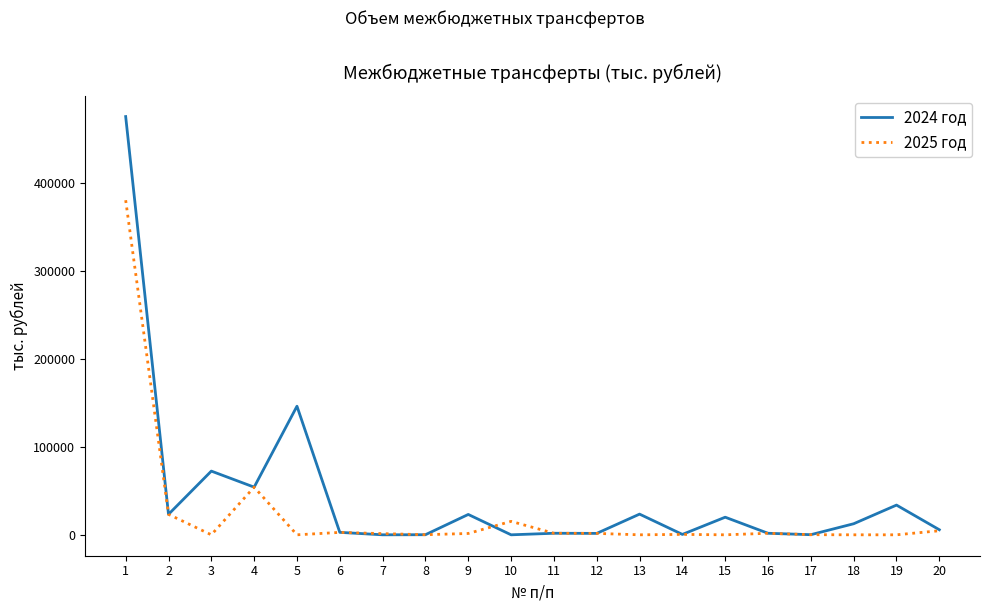

True or false: 2025 год and 2024 год intersect in this chart.

True